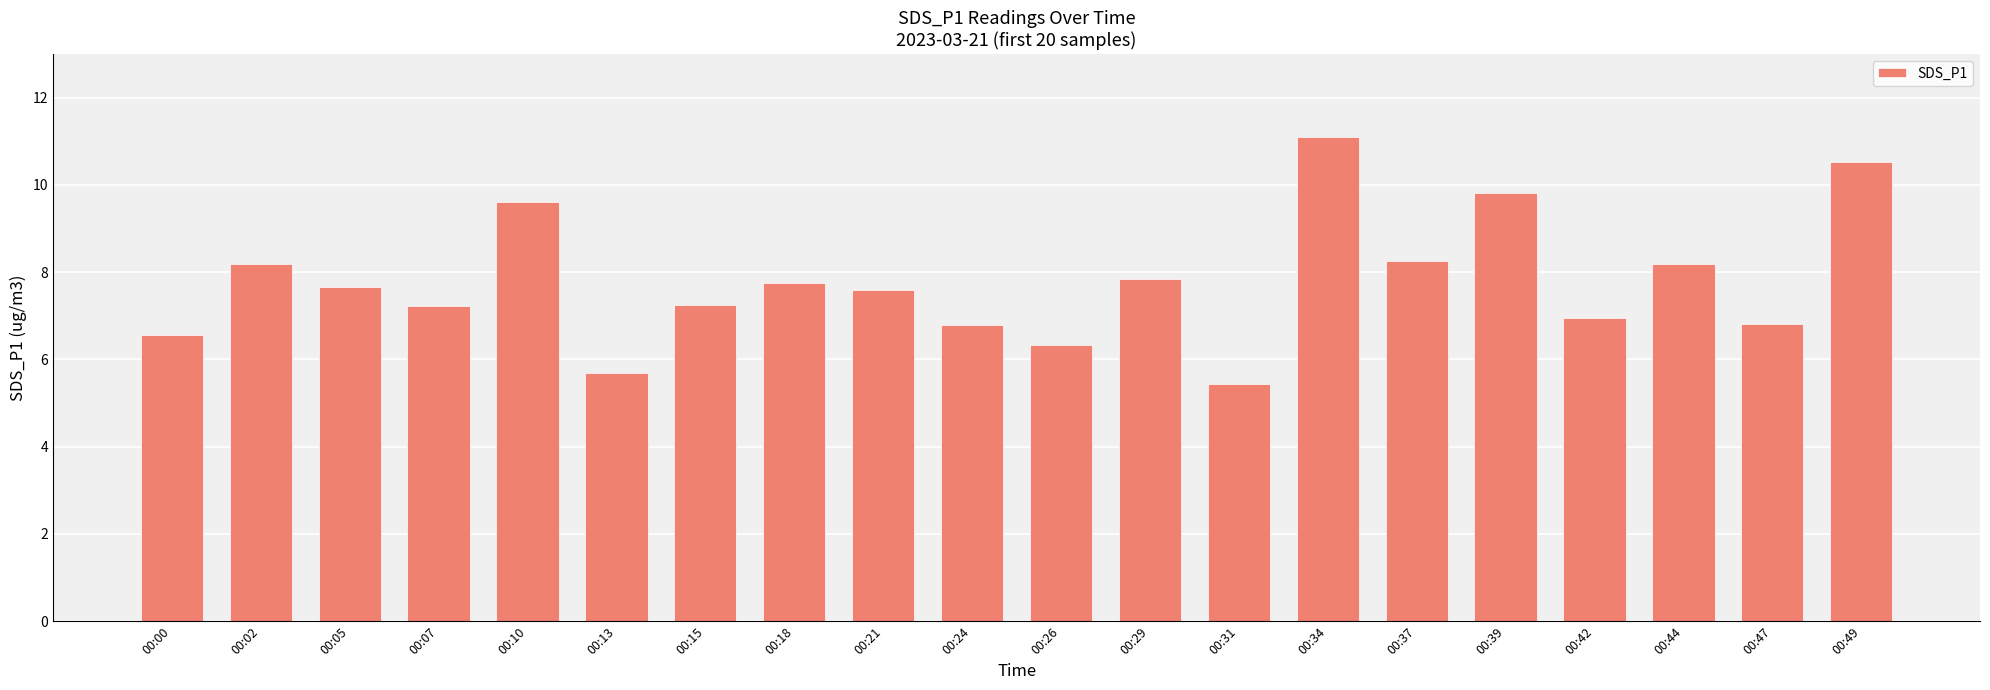

How many bars are there in total?

20